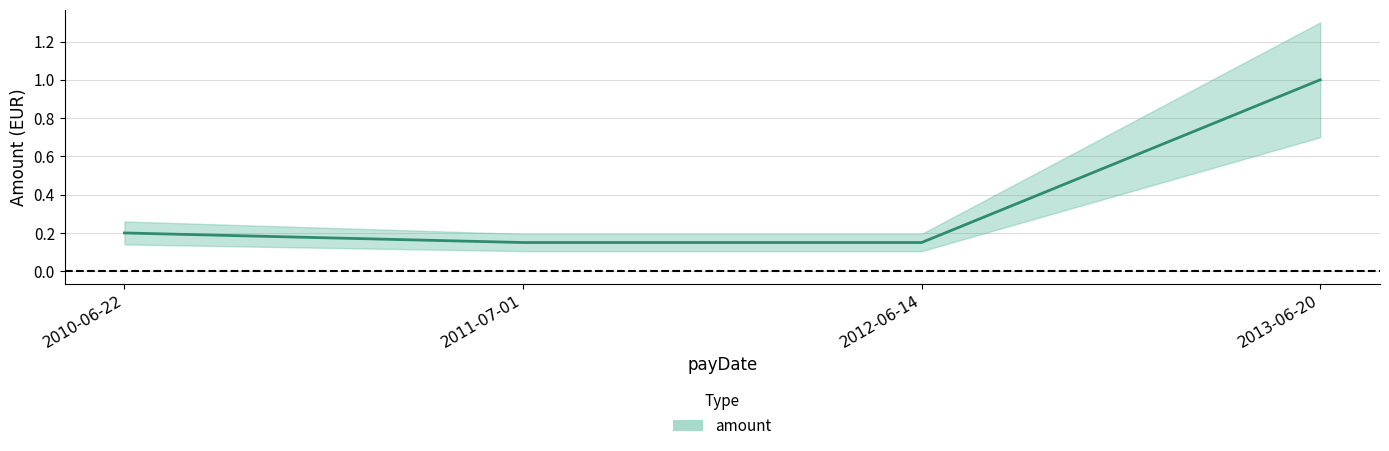

List the labels in order of value, smallest first.

2011-07-01, 2012-06-14, 2010-06-22, 2013-06-20